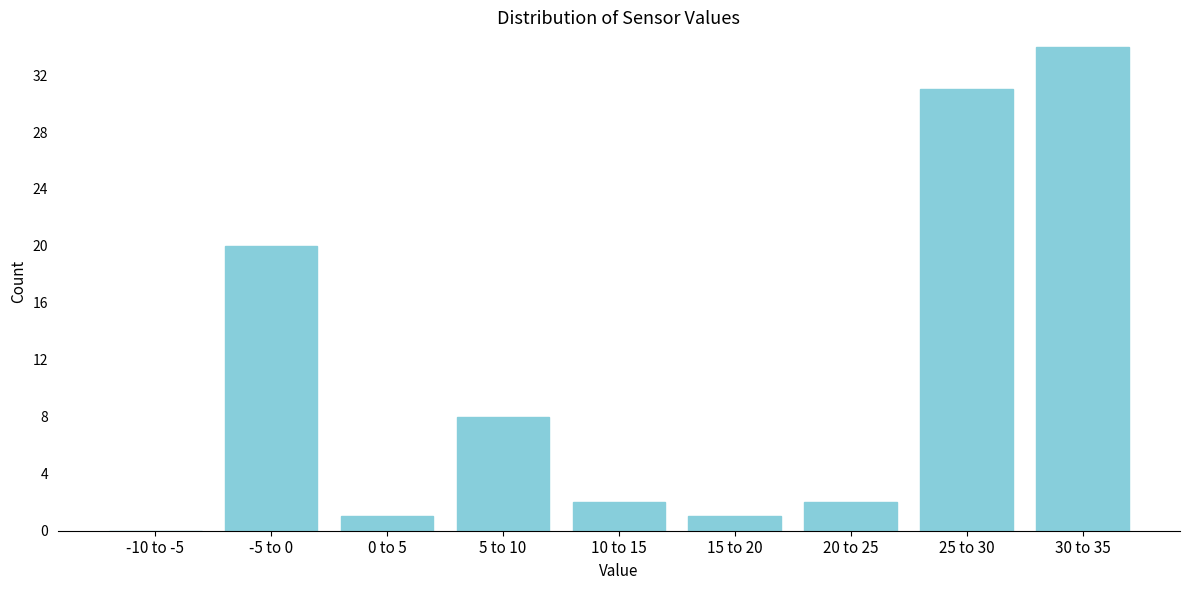

Reading right to left, list all the values displayed in this chart.

30 to 35=34	25 to 30=31	20 to 25=2	15 to 20=1	10 to 15=2	5 to 10=8	0 to 5=1	-5 to 0=20	-10 to -5=0